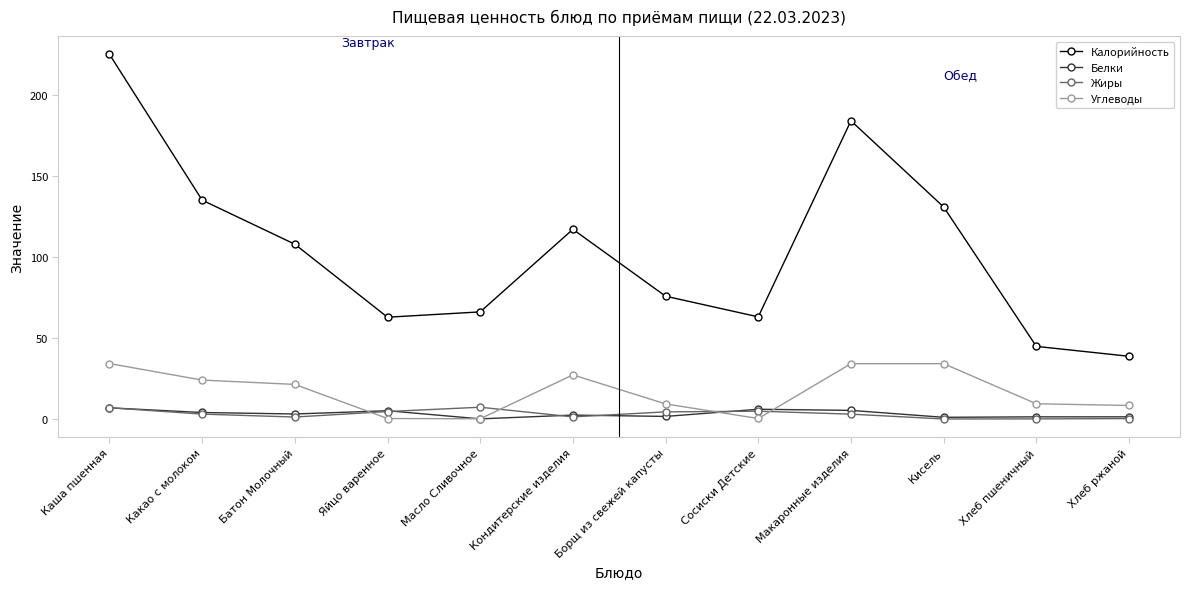

Which category has the highest value in the Калорийность series?

Каша пшенная